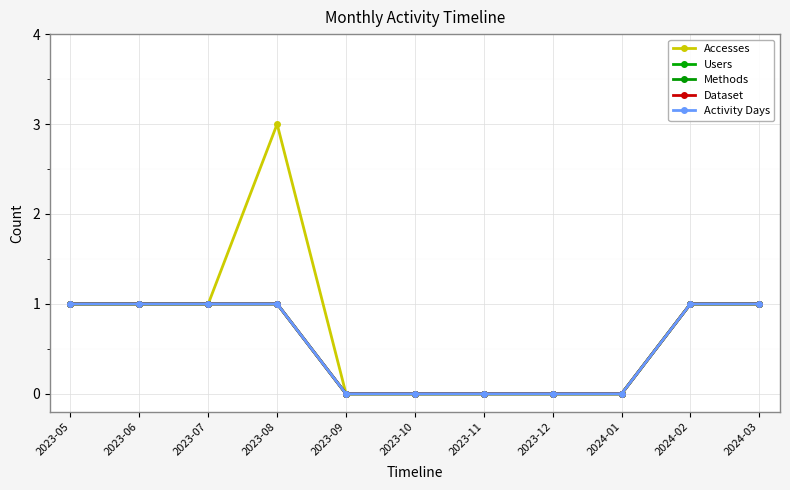

Is this an area chart (filled region under the line)?

No